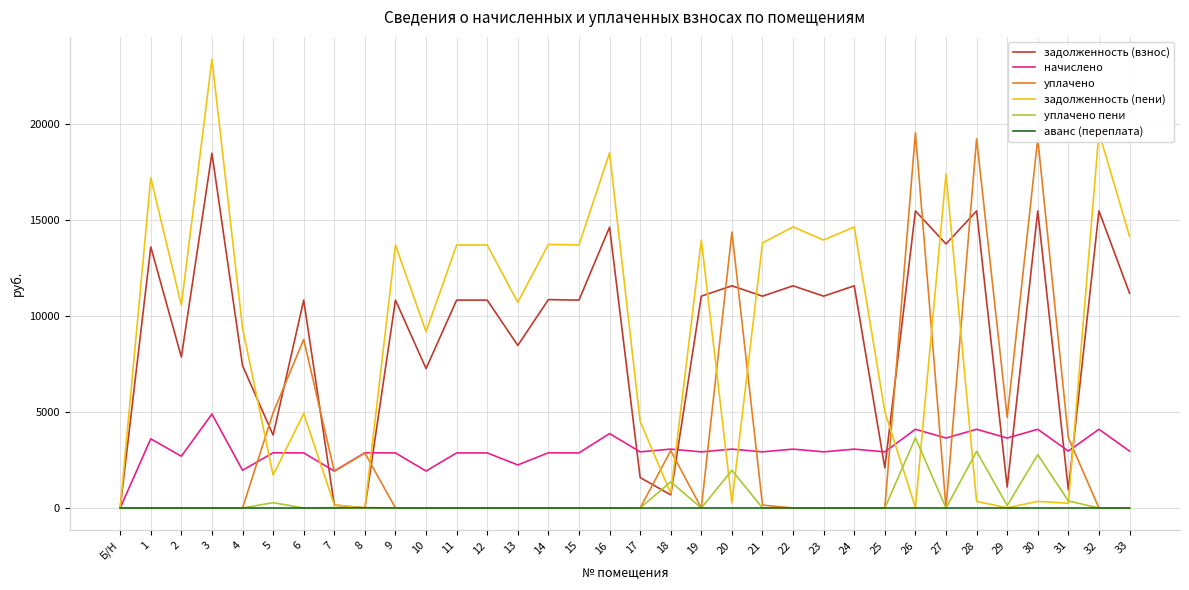

What is the difference between the second highest and minimum values in the уплачено series?

19245.9